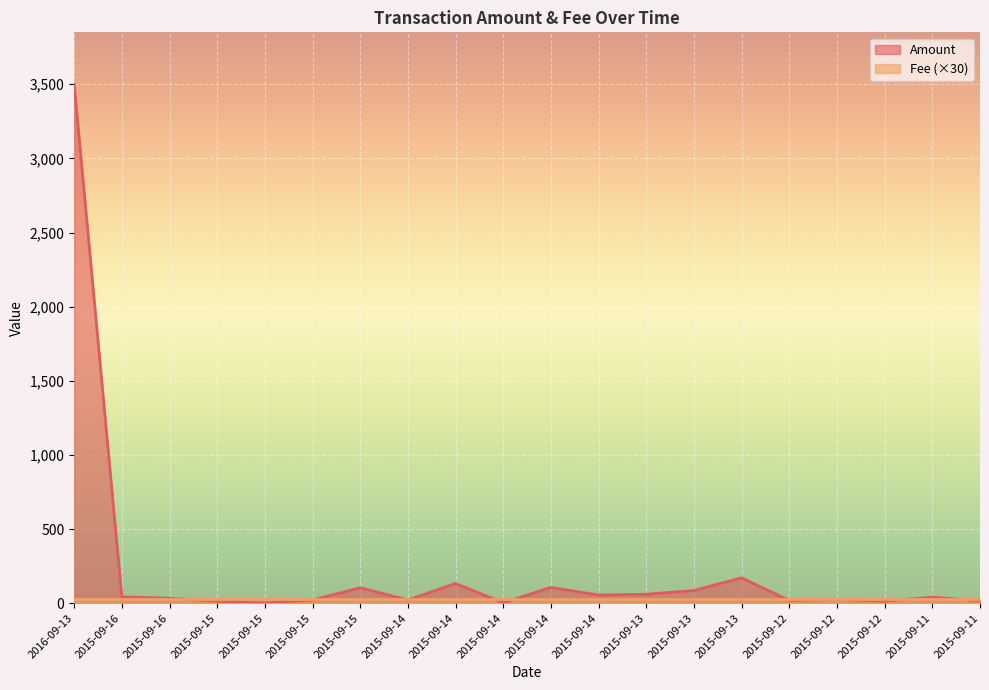

Which has a higher value, 2015-09-15 or 2015-09-14?

2015-09-14